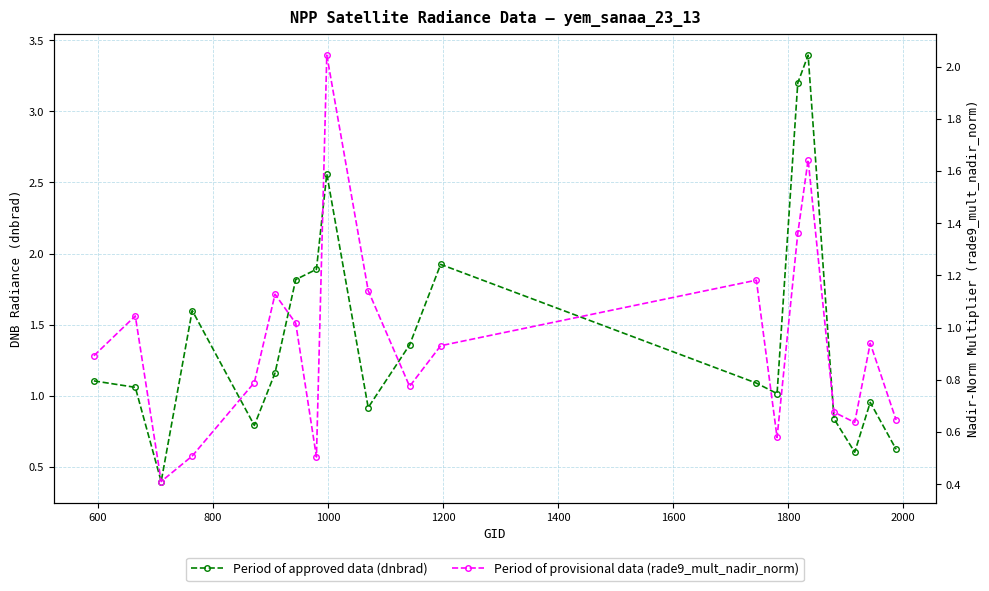

Between which two adjacent categories do Period of approved data (dnbrad) and Period of provisional data (rade9_mult_nadir_norm) first intersect?

600 and 800